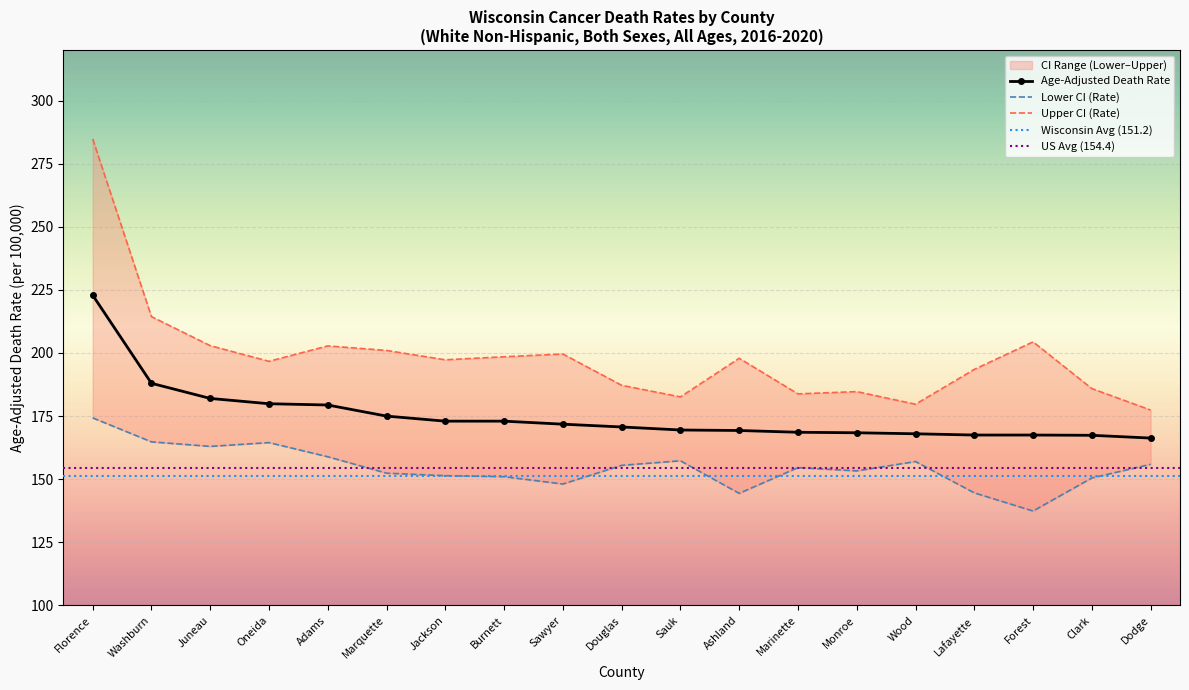

True or false: Upper CI (Rate) has a value of 110.8 at Washburn.

False